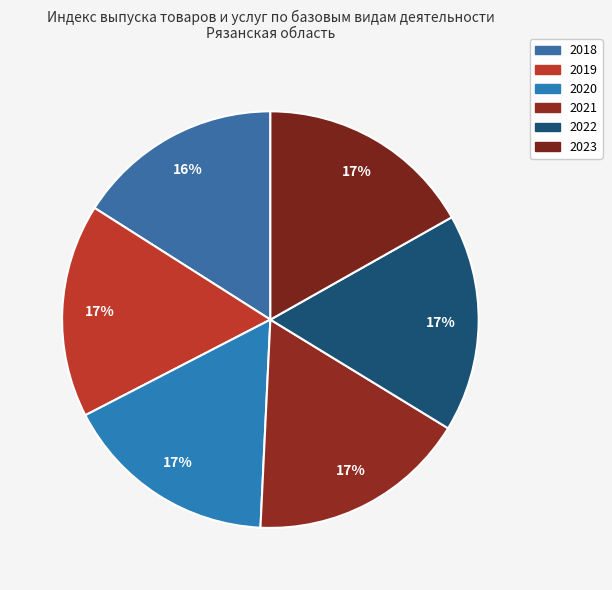

How much of the chart is everything except 2020?

83.4%